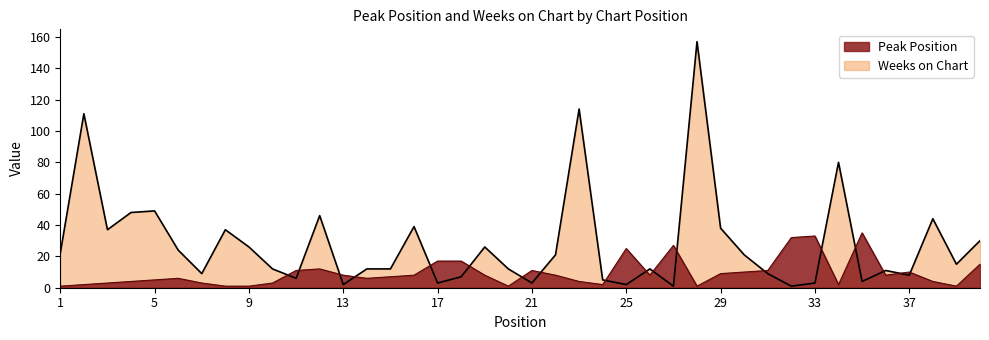

What is the sum of the Weeks on Chart values at 40 and 9?

56